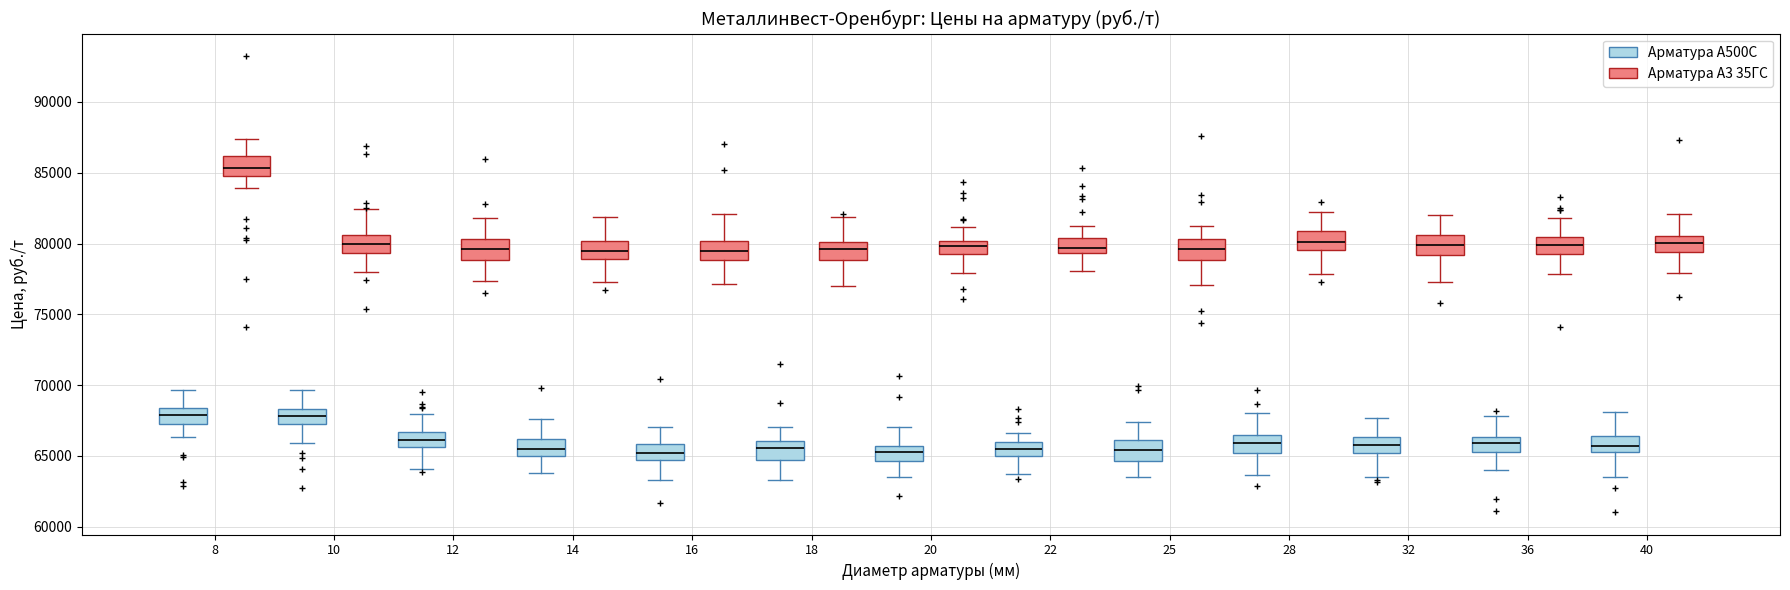

Reading left to right, read every box against the y-axis: the position of its median line, the range the box covers, and the ends of its whiskers. The values are not printed on the chart, so give them approximately, as read against the axis.

8 (Арматура А500С): median 68000, box 67500 to 68500, whiskers 66500 to 69500
8 (Арматура А3 35ГС): median 85500, box 84500 to 86000, whiskers 84000 to 87500
10 (Арматура А500С): median 68000, box 67500 to 68500, whiskers 66000 to 69500
10 (Арматура А3 35ГС): median 80000, box 79500 to 80500, whiskers 78000 to 82500
12 (Арматура А500С): median 66000, box 65500 to 66500, whiskers 64000 to 68000
12 (Арматура А3 35ГС): median 79500, box 79000 to 80500, whiskers 77500 to 82000
14 (Арматура А500С): median 65500, box 65000 to 66000, whiskers 64000 to 67500
14 (Арматура А3 35ГС): median 79500, box 79000 to 80000, whiskers 77500 to 82000
16 (Арматура А500С): median 65000, box 64500 to 66000, whiskers 63500 to 67000
16 (Арматура А3 35ГС): median 79500, box 79000 to 80000, whiskers 77000 to 82000
18 (Арматура А500С): median 65500, box 64500 to 66000, whiskers 63500 to 67000
18 (Арматура А3 35ГС): median 79500, box 79000 to 80000, whiskers 77000 to 82000
20 (Арматура А500С): median 65500 (inside the box), box 64500 to 65500, whiskers 63500 to 67000
20 (Арматура А3 35ГС): median 80000 (inside the box), box 79500 to 80000, whiskers 78000 to 81000
22 (Арматура А500С): median 65500, box 65000 to 66000, whiskers 63500 to 66500
22 (Арматура А3 35ГС): median 79500 (just above the box's lower edge), box 79500 to 80500, whiskers 78000 to 81500
25 (Арматура А500С): median 65500, box 64500 to 66000, whiskers 63500 to 67500
25 (Арматура А3 35ГС): median 79500, box 79000 to 80500, whiskers 77000 to 81000
28 (Арматура А500С): median 66000, box 65000 to 66500, whiskers 63500 to 68000
28 (Арматура А3 35ГС): median 80000, box 79500 to 81000, whiskers 78000 to 82000
32 (Арматура А500С): median 66000, box 65000 to 66500, whiskers 63500 to 67500
32 (Арматура А3 35ГС): median 80000, box 79000 to 80500, whiskers 77500 to 82000
36 (Арматура А500С): median 66000, box 65500 to 66500, whiskers 64000 to 68000
36 (Арматура А3 35ГС): median 80000, box 79500 to 80500, whiskers 78000 to 82000
40 (Арматура А500С): median 65500, box 65000 to 66500, whiskers 63500 to 68000
40 (Арматура А3 35ГС): median 80000, box 79500 to 80500, whiskers 78000 to 82000